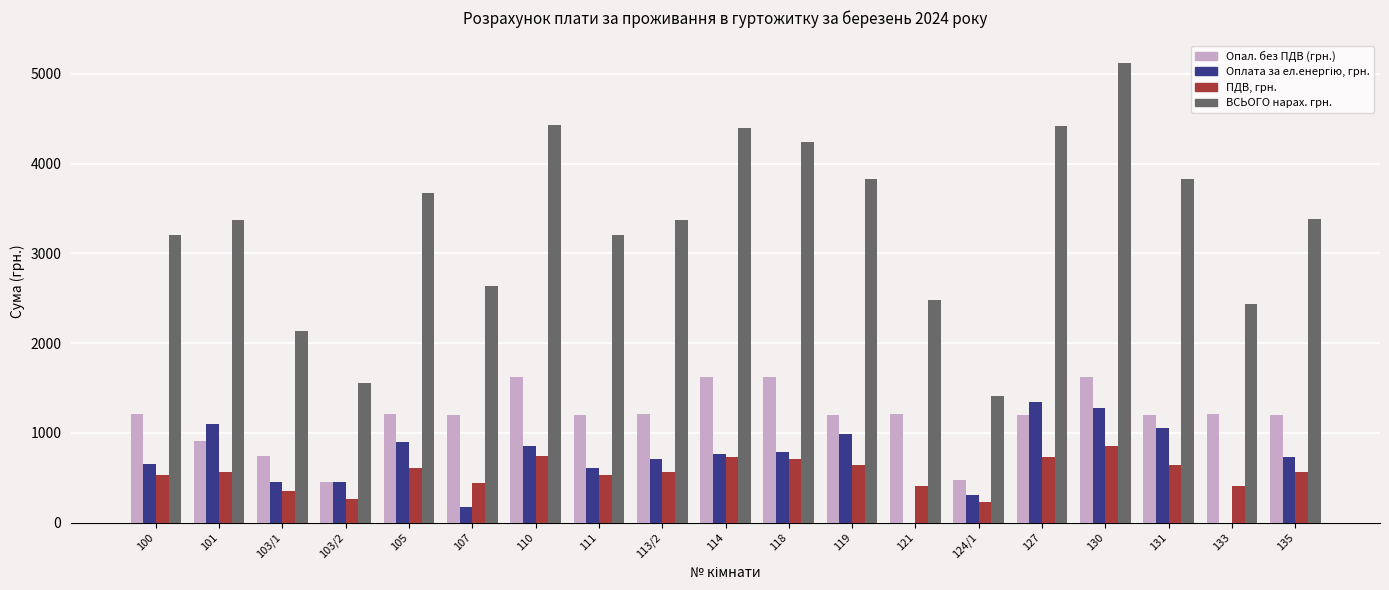

Is the value of ВСЬОГО нарах. грн. at 130 greater than the value of ПДВ, грн. at 100?

Yes